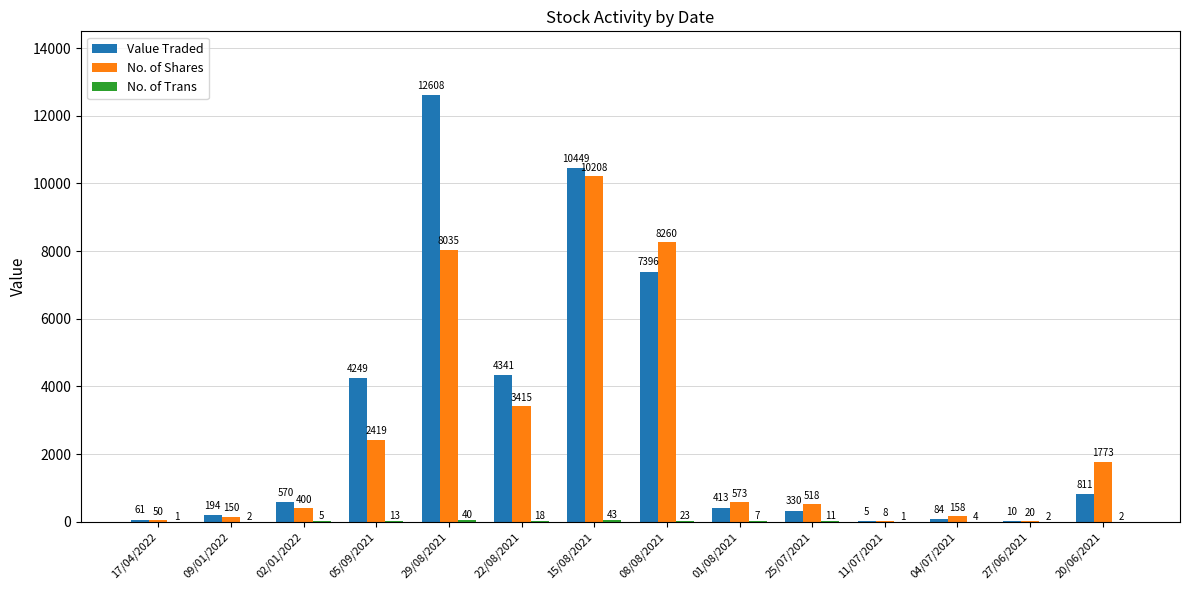

Are the bars grouped side by side (vs. stacked)?

Yes